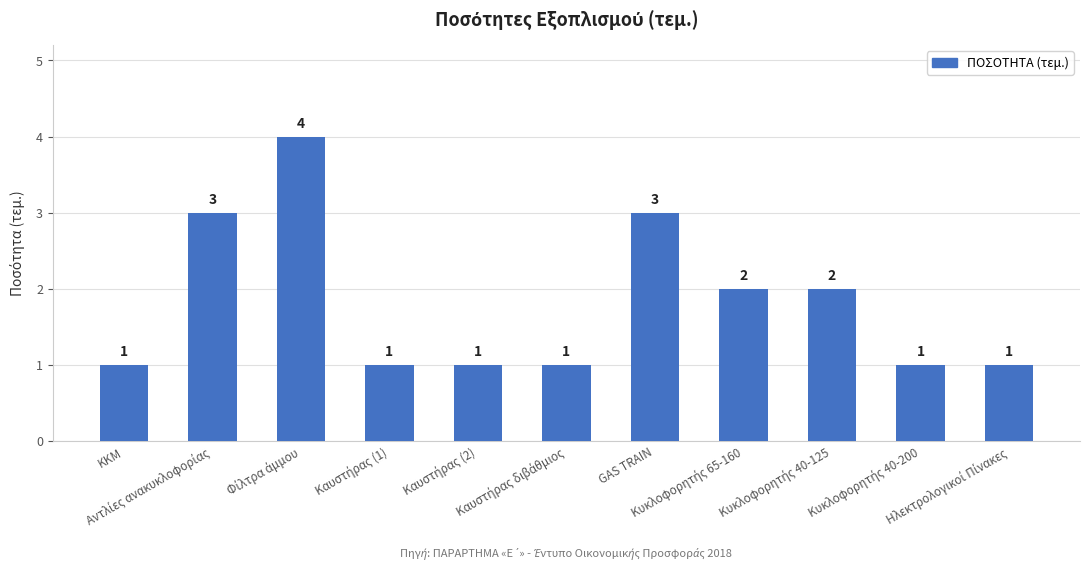

What is the difference between the maximum and minimum values?

3